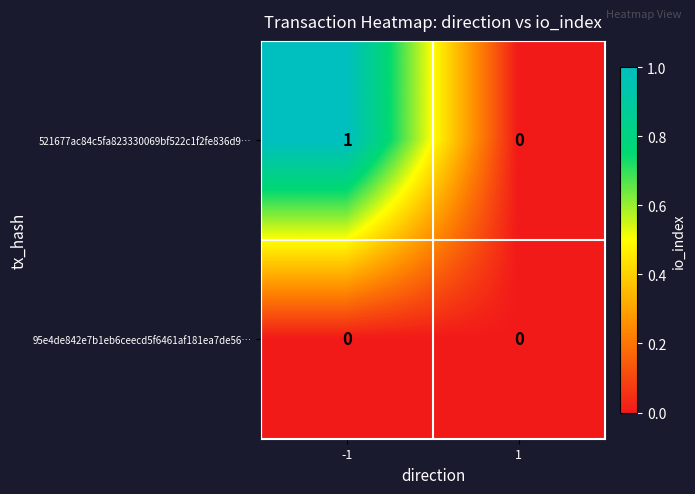

Reading left to right, what are all the values shown in this chart?

521677ac84c5fa823330069bf522c1f2fe836d9…: 1	0
95e4de842e7b1eb6ceecd5f6461af181ea7de56…: 0	0